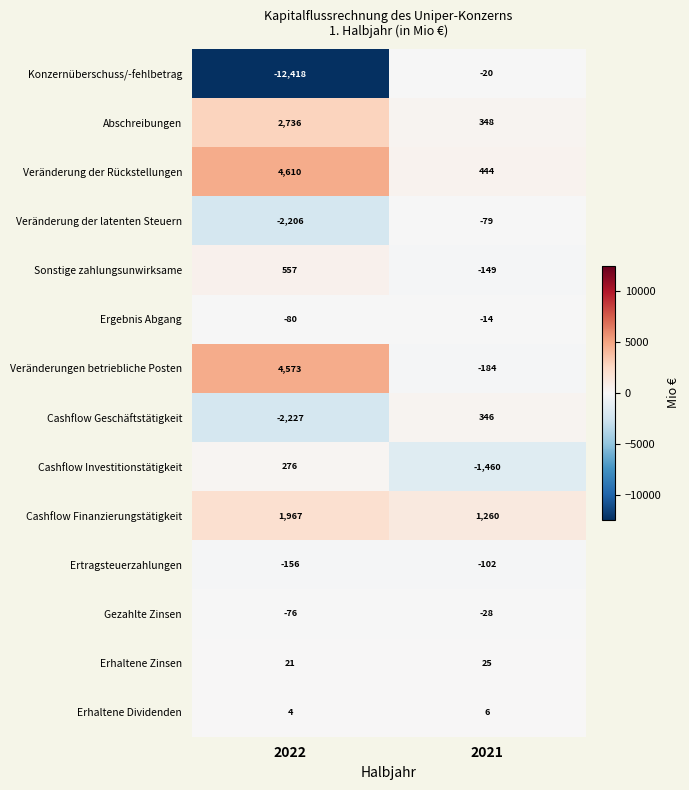

What is the greatest value displayed?

4610